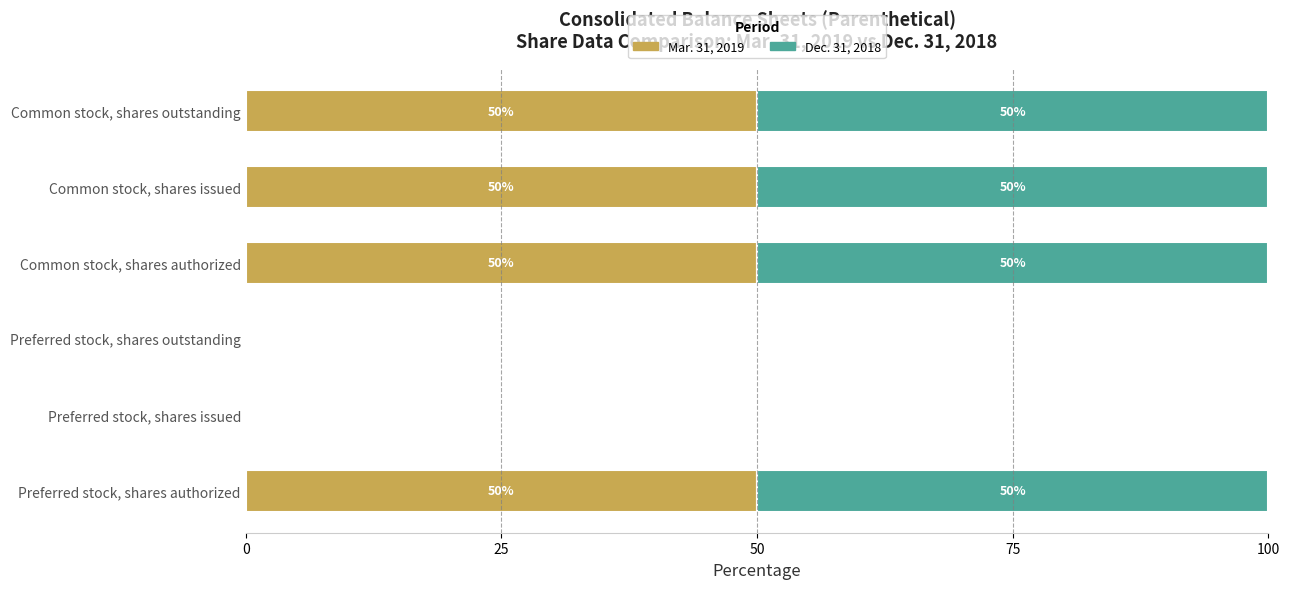

Rank the series by their maximum value, from lowest to highest.

Dec. 31, 2018, Mar. 31, 2019